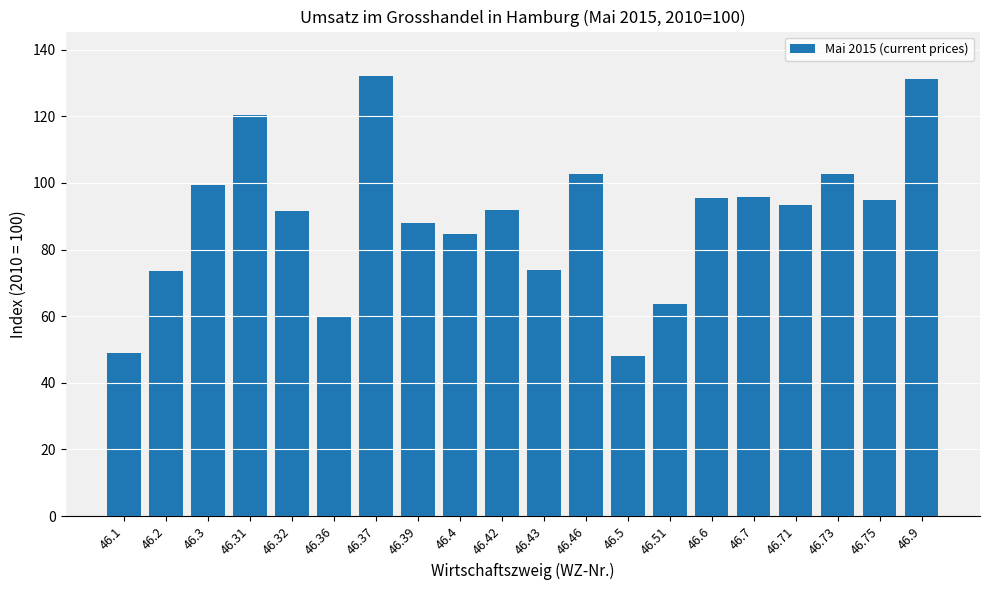

What is the sum of the values at 46.43 and 46.39?

161.8